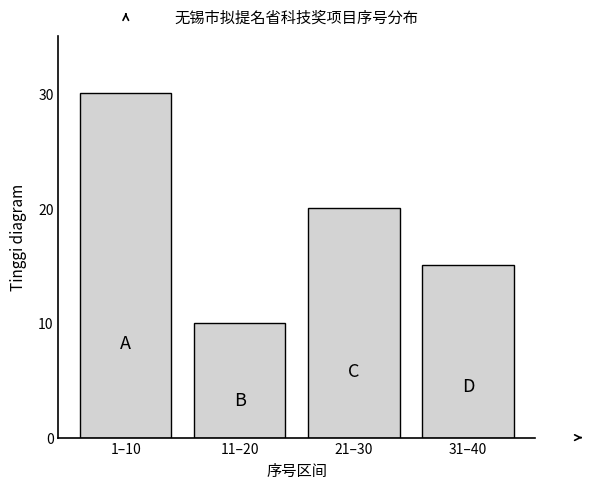

Reading left to right, list all the values displayed in this chart.

1–10=30	11–20=10	21–30=20	31–40=15